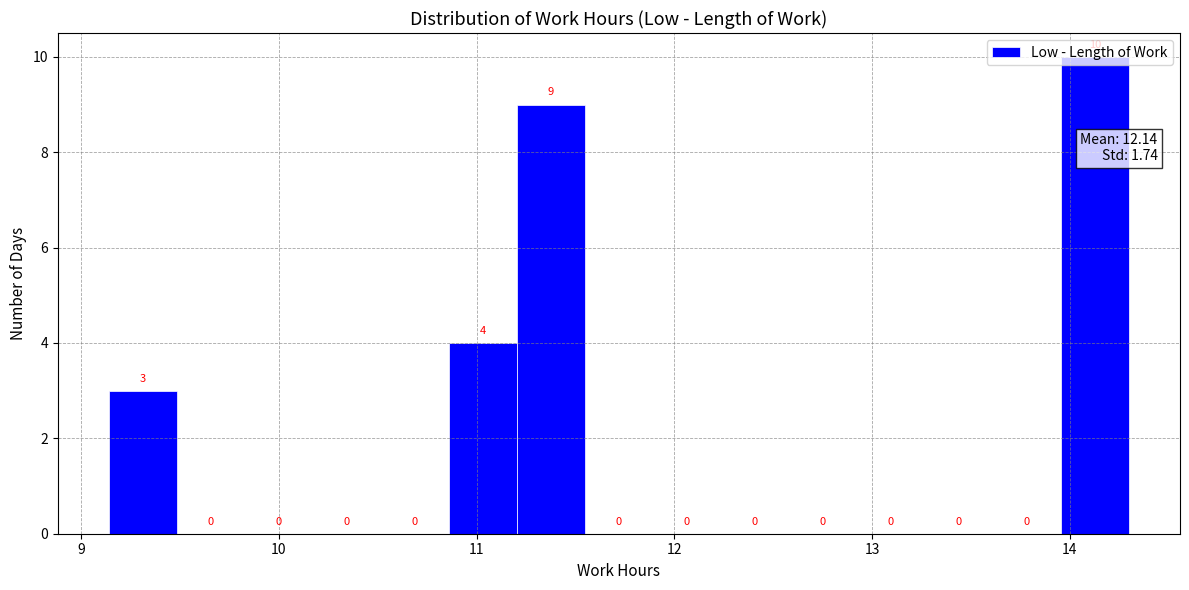

Around what value on the x-axis is the tallest bar? Give the approximate position of its centre, as read against the axis.

14.1